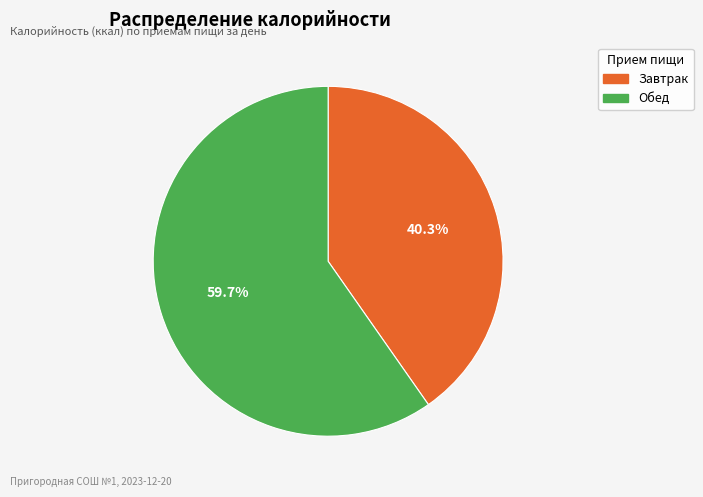

Rank the categories by value from lowest to highest.

Завтрак, Обед